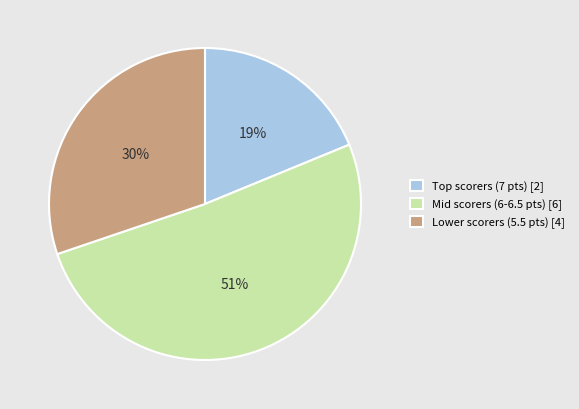

The Lower scorers (5.5 pts) [4] slice represents 21% of the pie. True or false?

False